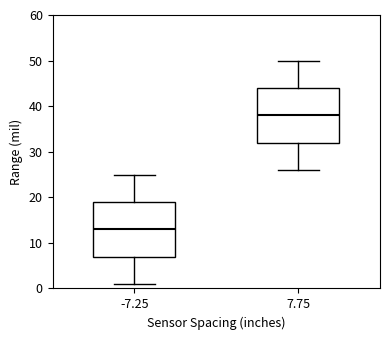

Where does the median line of the box at x = 7.75 sit on the y-axis? The values are not printed on the chart, so give them approximately, as read against the axis.

38